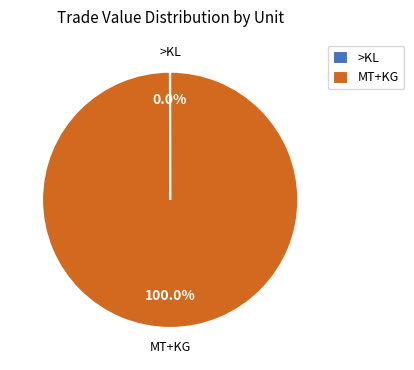

What is the largest slice in the pie chart?

MT+KG